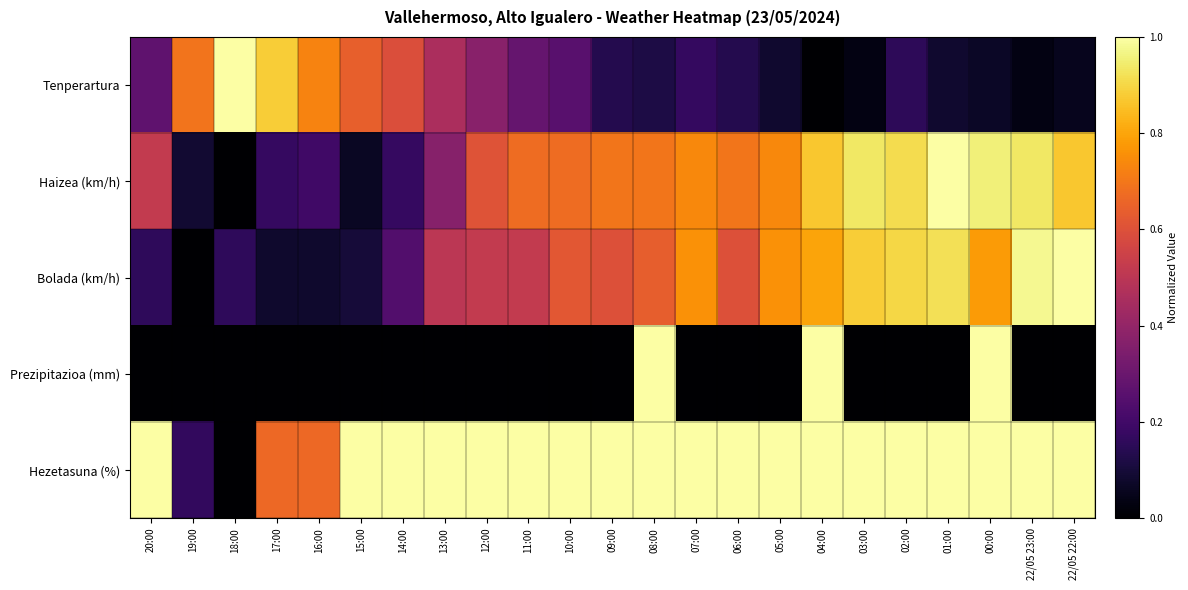

What is the spread (max minus min) of values at 09:00?

1.0